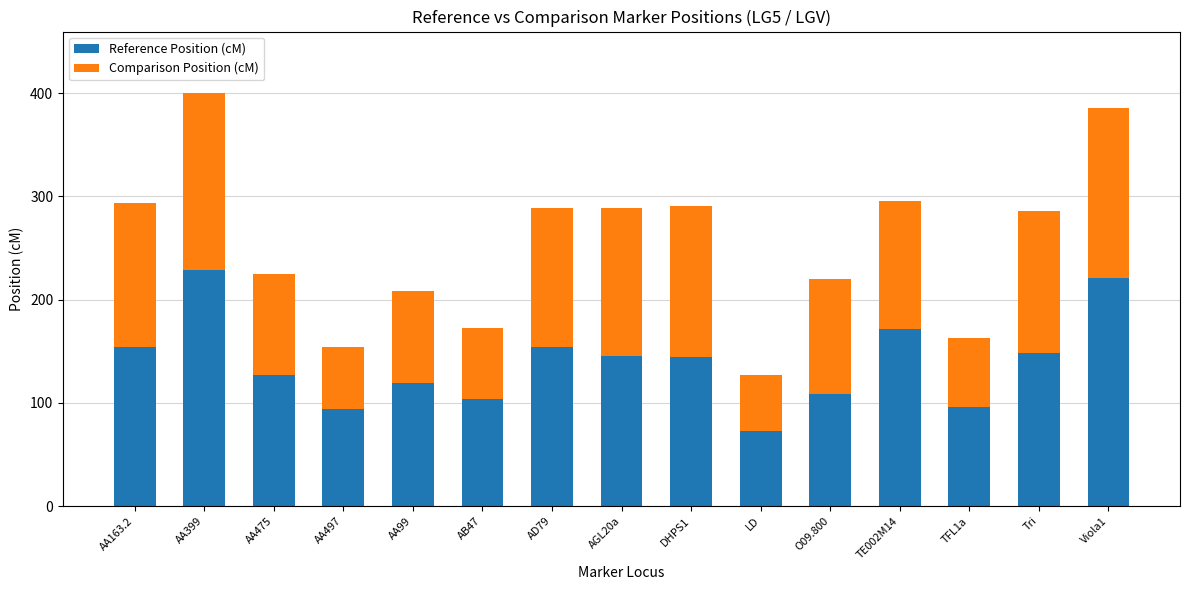

The Reference Position (cM) series shows 221.0 at Viola1. True or false?

True